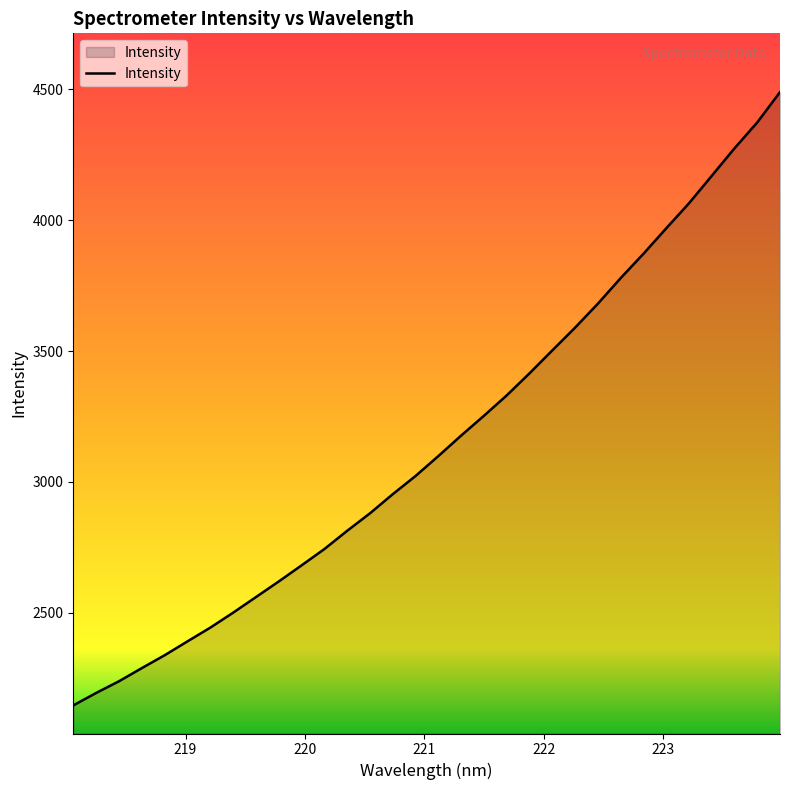

What is the difference between the maximum and minimum values?

2343.5